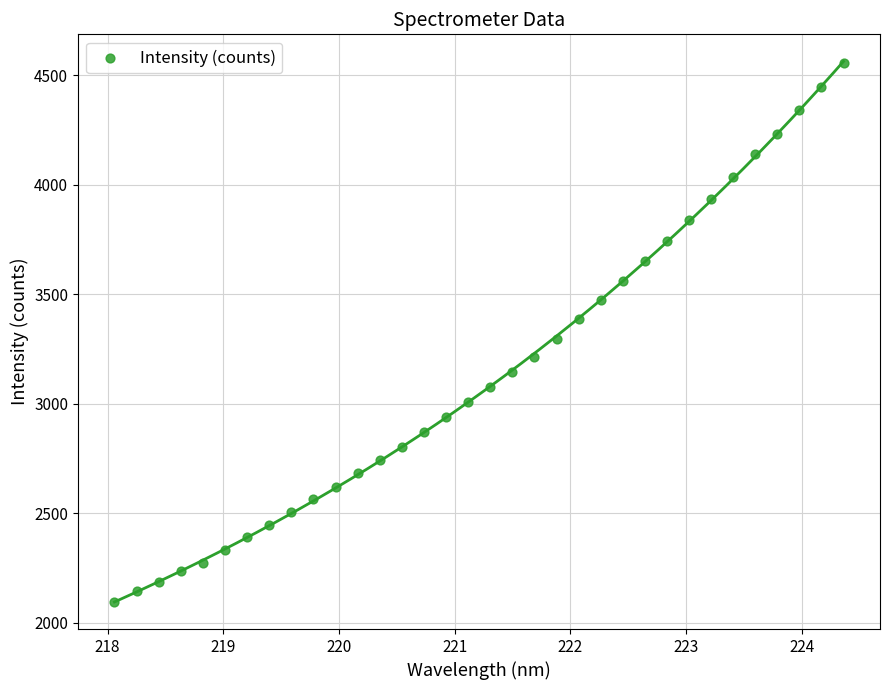

What Y value in the scatter plot is closest to 3325?

3297.3